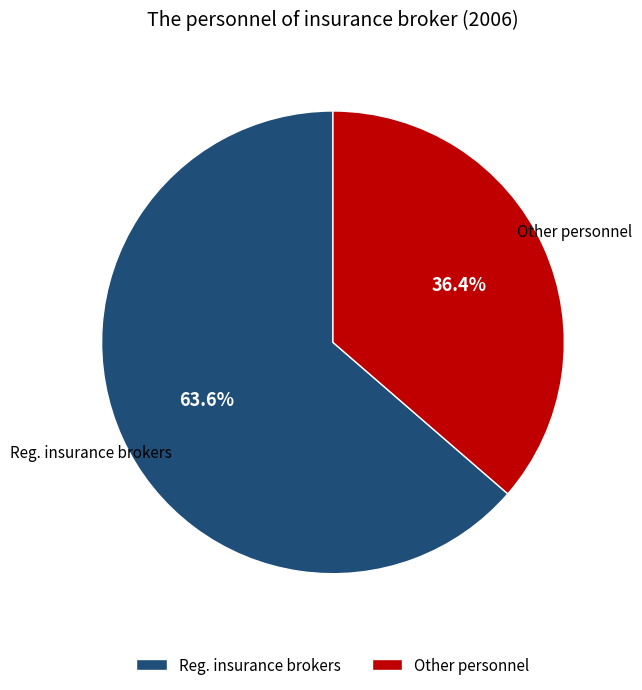

To the nearest percent, what portion does Other personnel represent?

36%